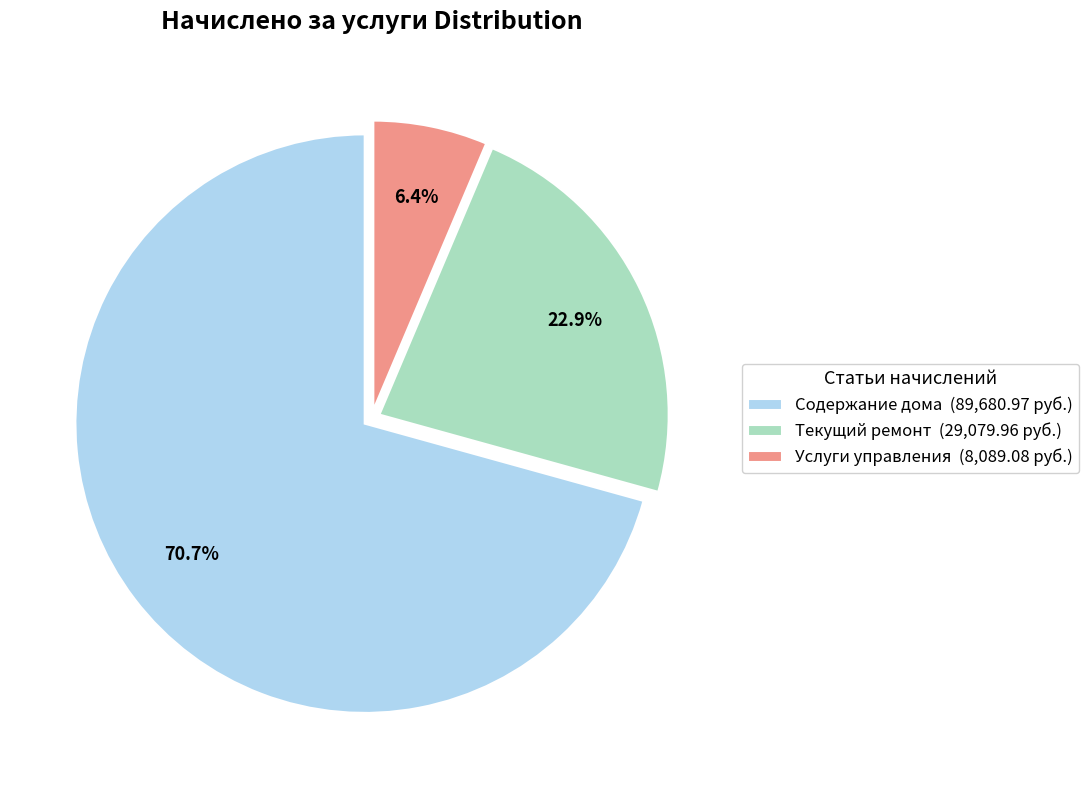

Does Содержание дома represent more than half of the total?

Yes